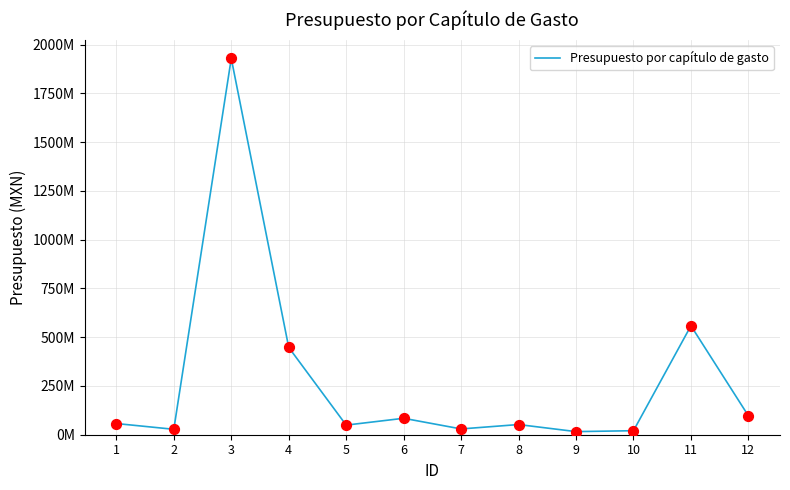

Approximately how many times larger is the value at 4 compared to 6?

5.3